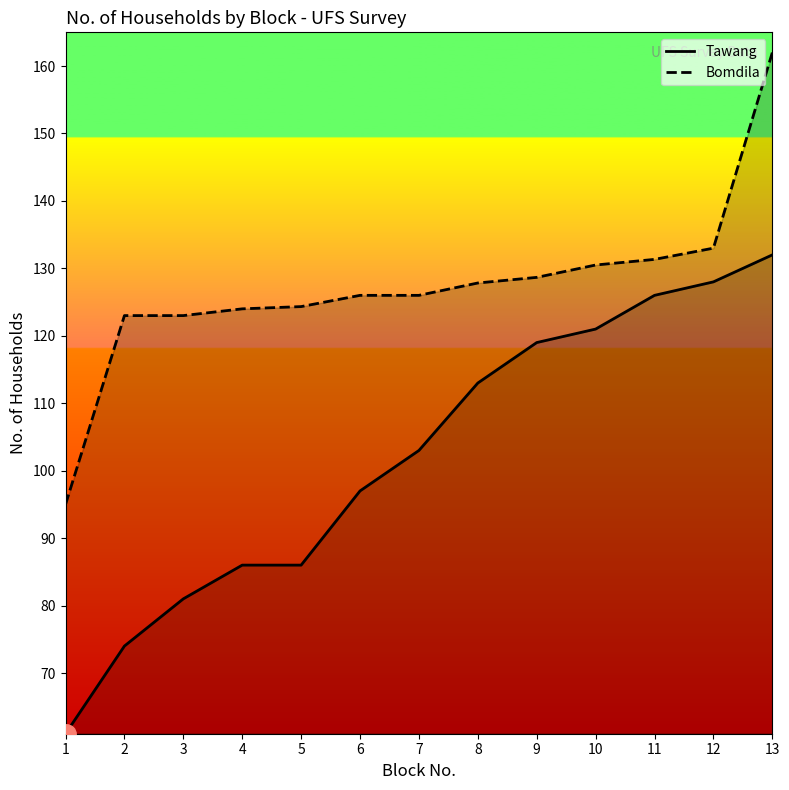

What is the value of the Tawang point at the 12th from the left?

128.0